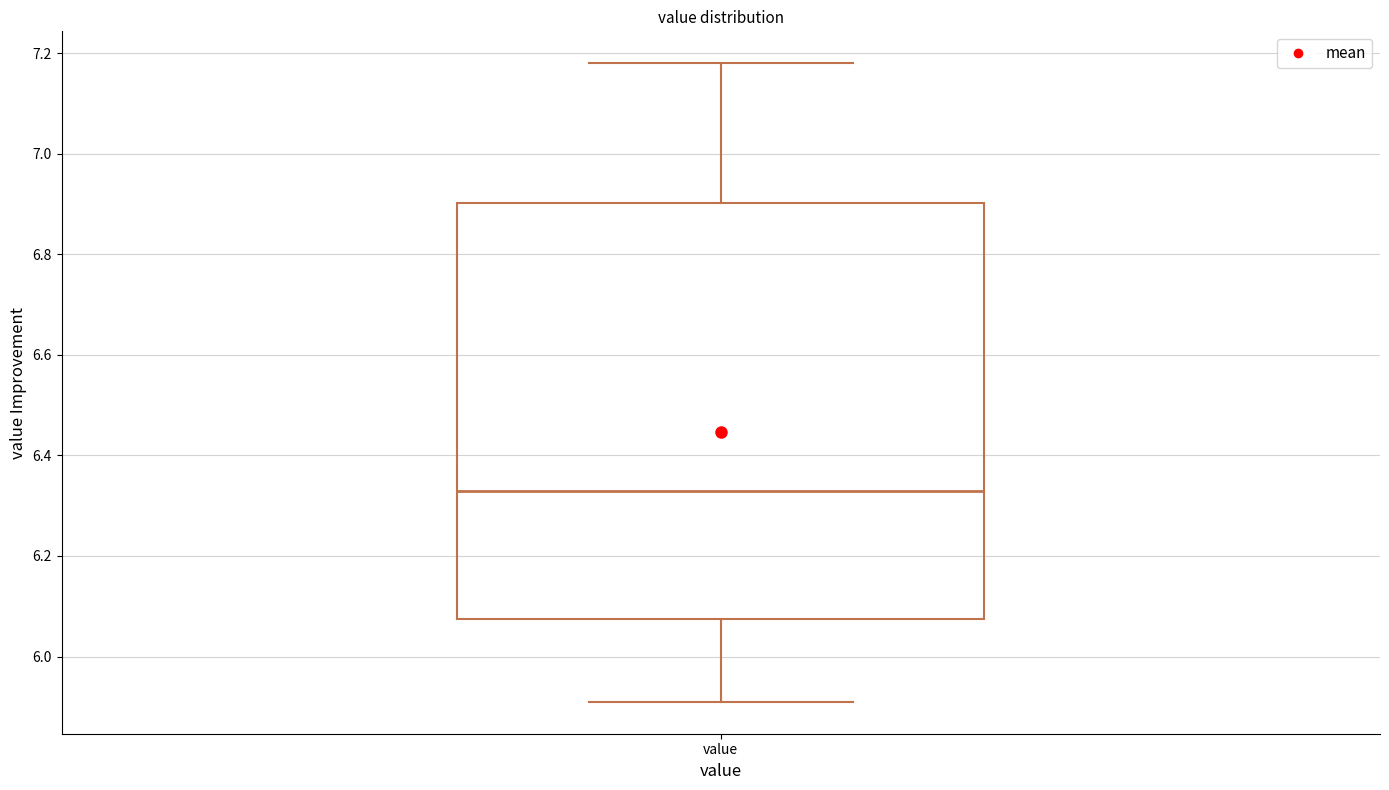

Transcribe this box plot: give where the median line is, the range the box spans, and where the two whiskers end, as read against the y-axis. The values are not printed on the chart, so give them approximately, as read against the axis.

median 6.34, box 6.08 to 6.90, whiskers 5.92 to 7.18